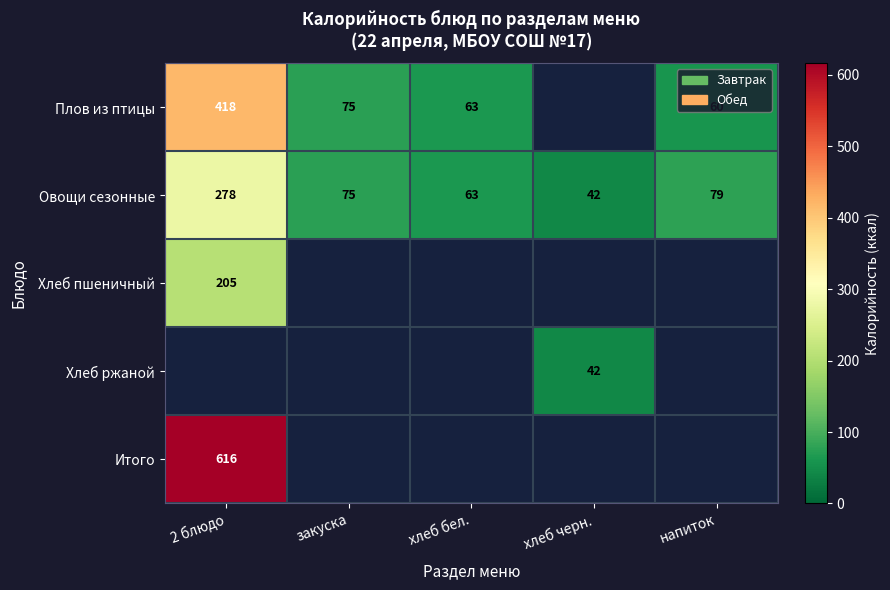

What is the sum of all Овощи сезонные values?

537